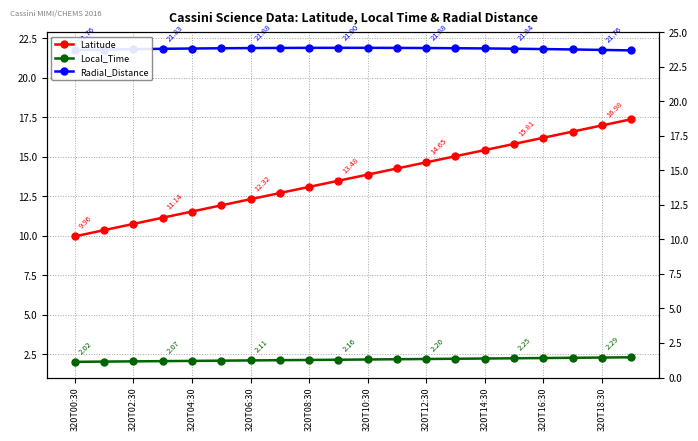

What is the spread (max minus min) of values at 320T02:30?

19.8